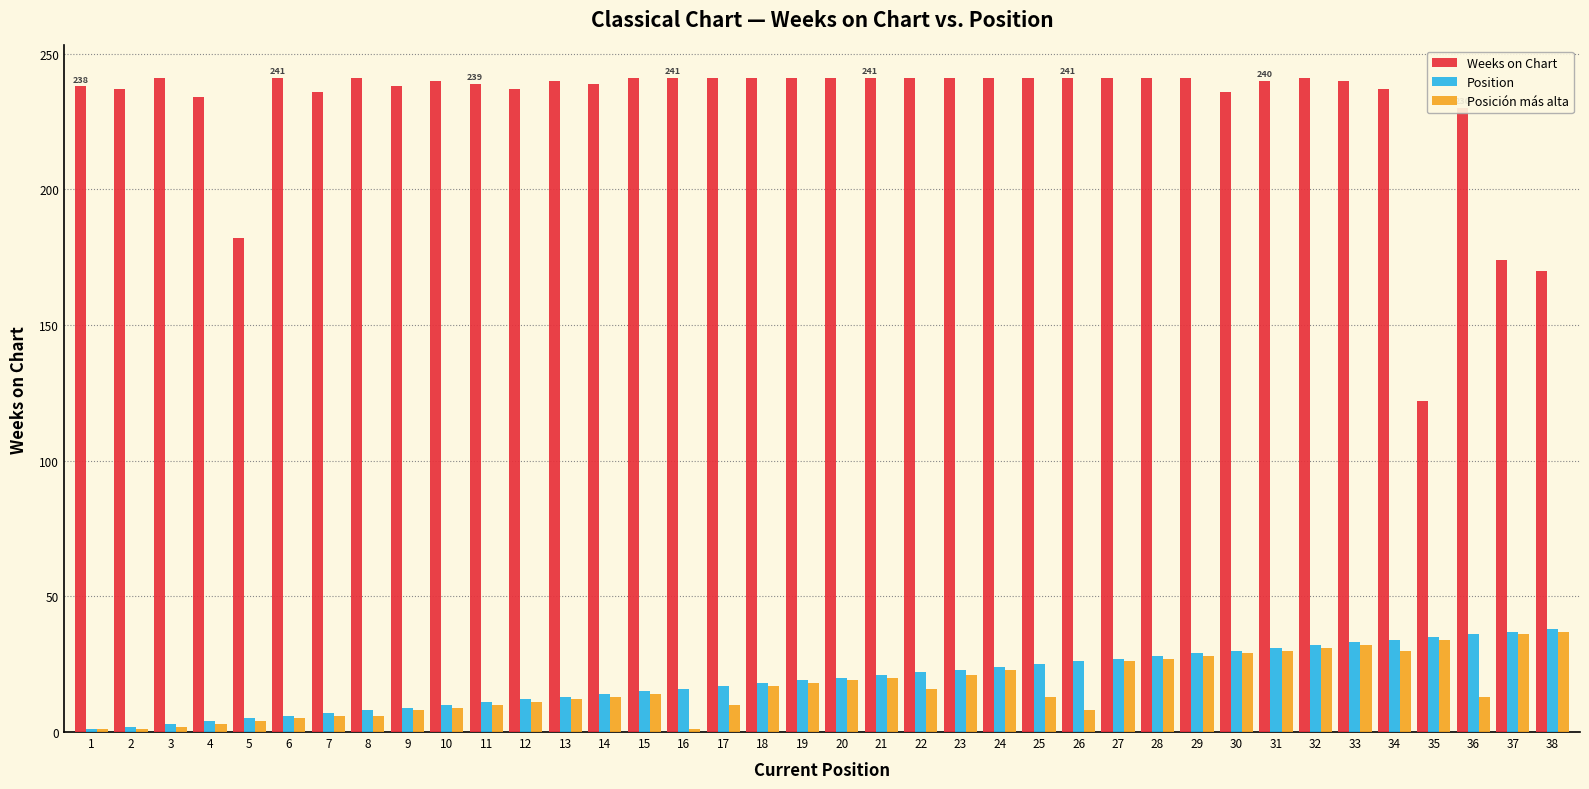

Is the value of Position at 7 greater than the value of Posición más alta at 29?

No